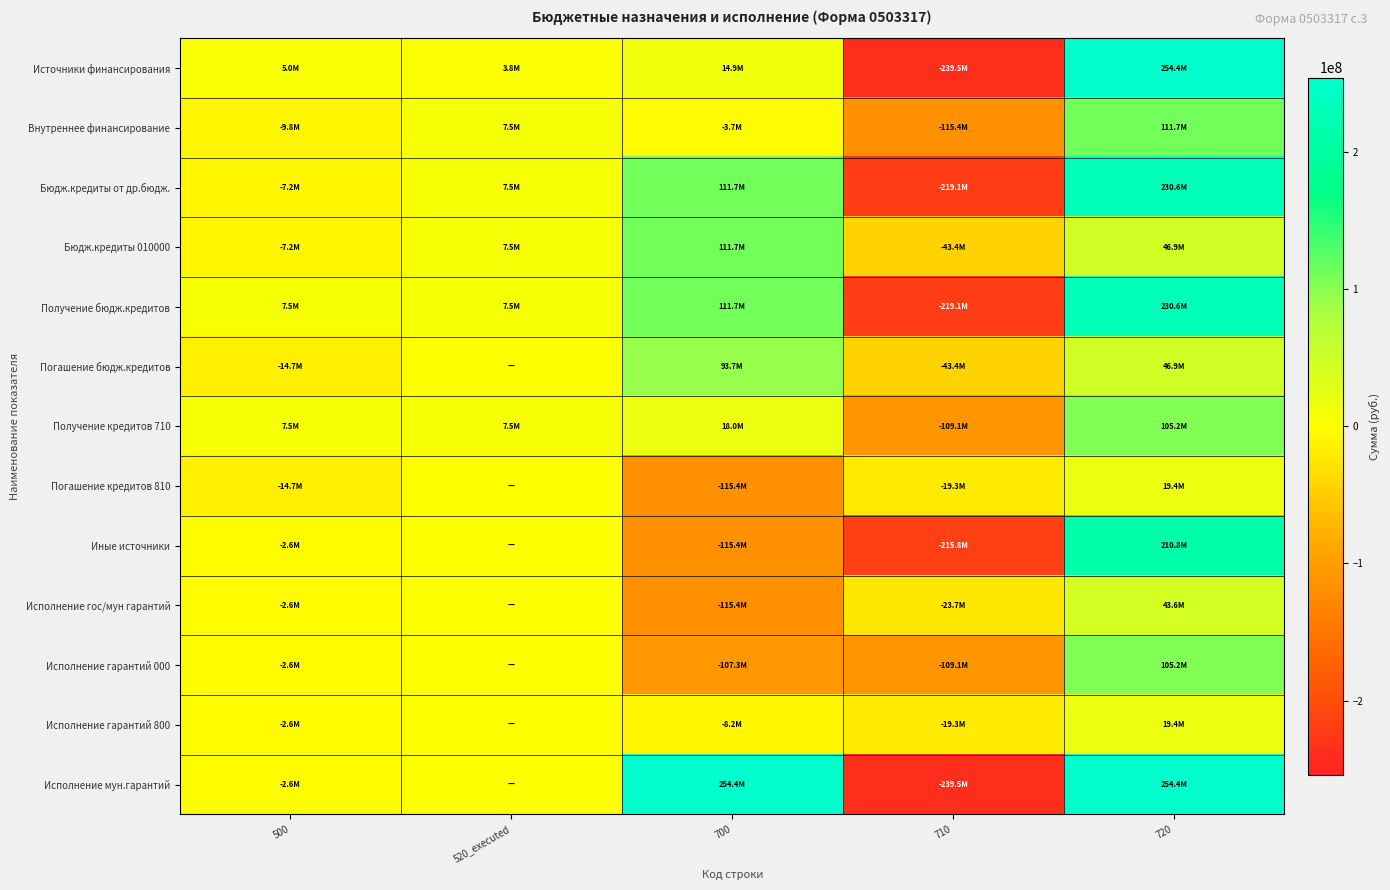

Which series has the widest spread of values?

Источники финансирования